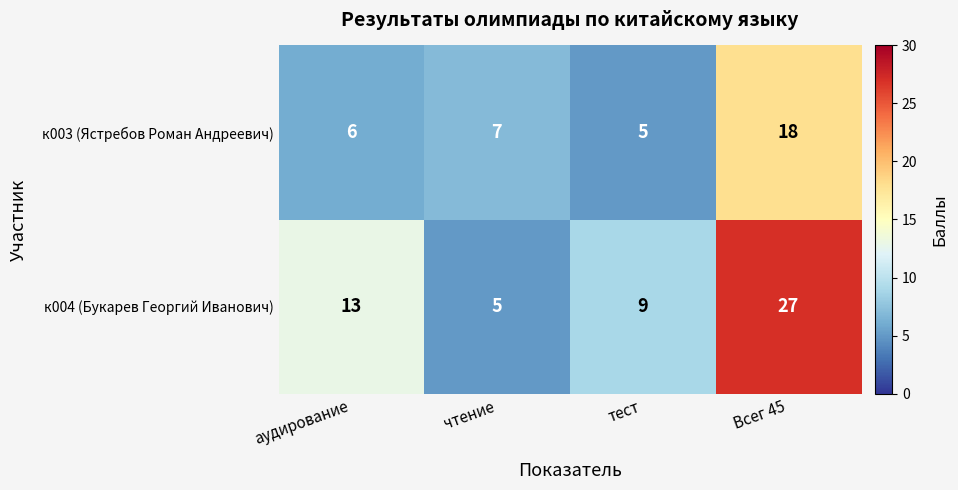

Reading left to right, extract all data points from this chart.

к003 (Ястребов Роман Андреевич): 6	7	5	18
к004 (Букарев Георгий Иванович): 13	5	9	27